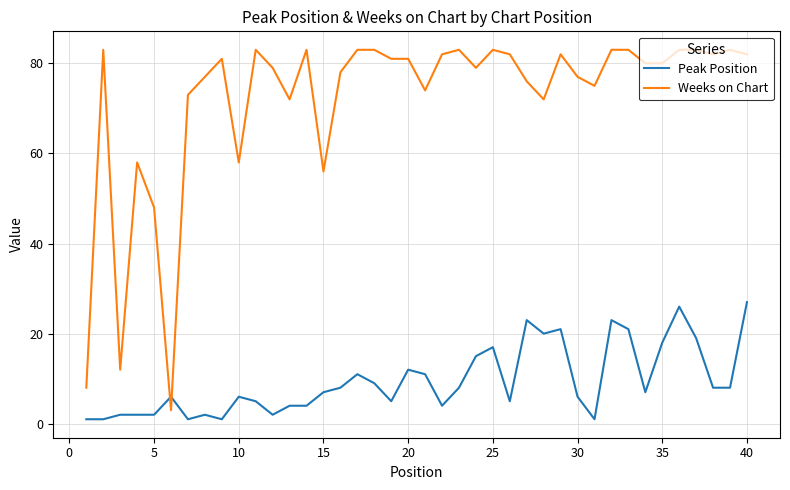

Which series has the largest total across all categories?

Weeks on Chart